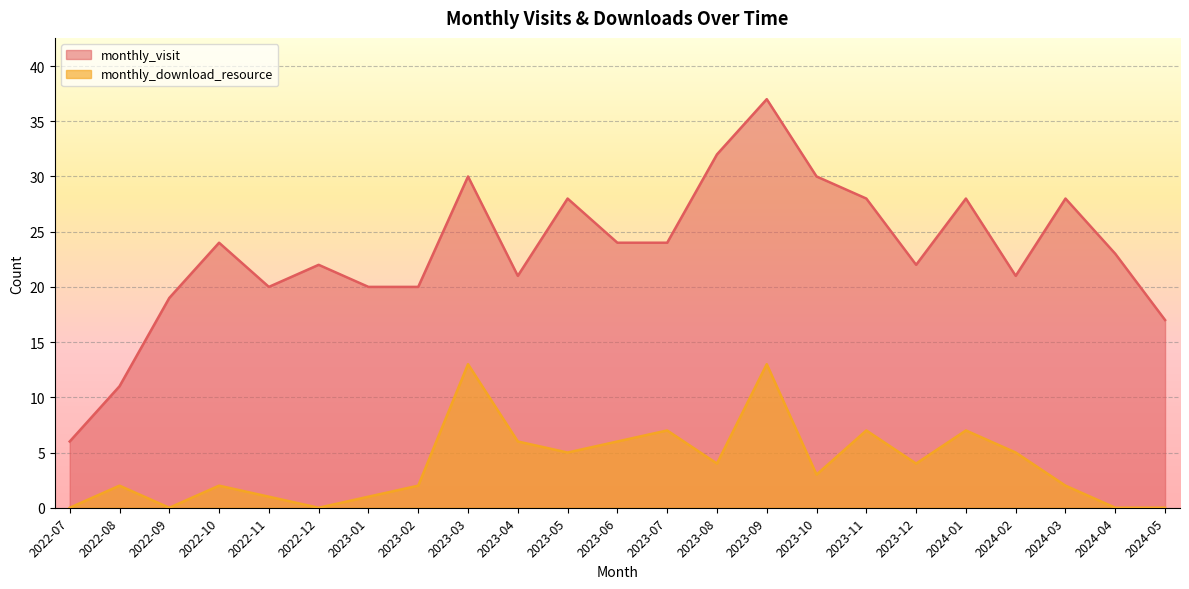

Which series has the largest total across all categories?

monthly_visit